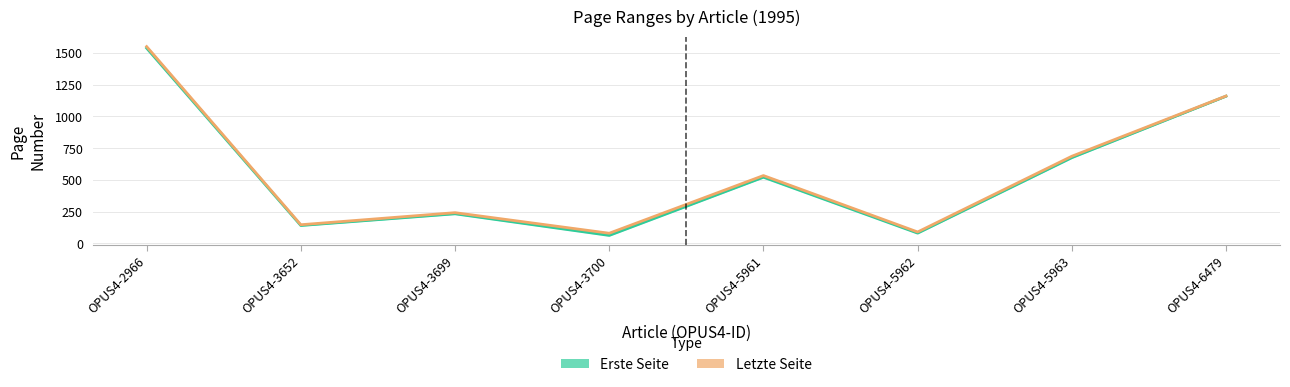

True or false: Erste Seite has a value of 141 at OPUS4-3652.

True